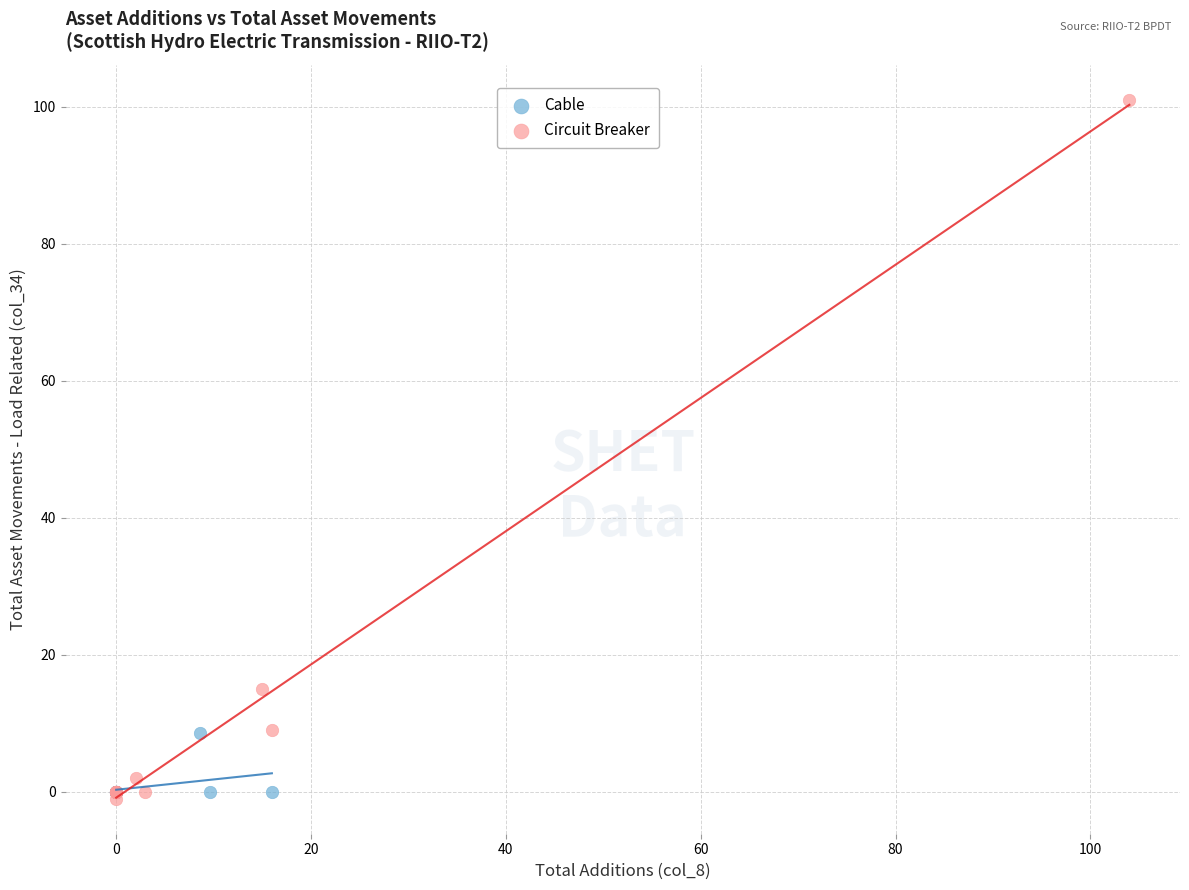

Which series has the largest Y range (max minus min)?

Circuit Breaker